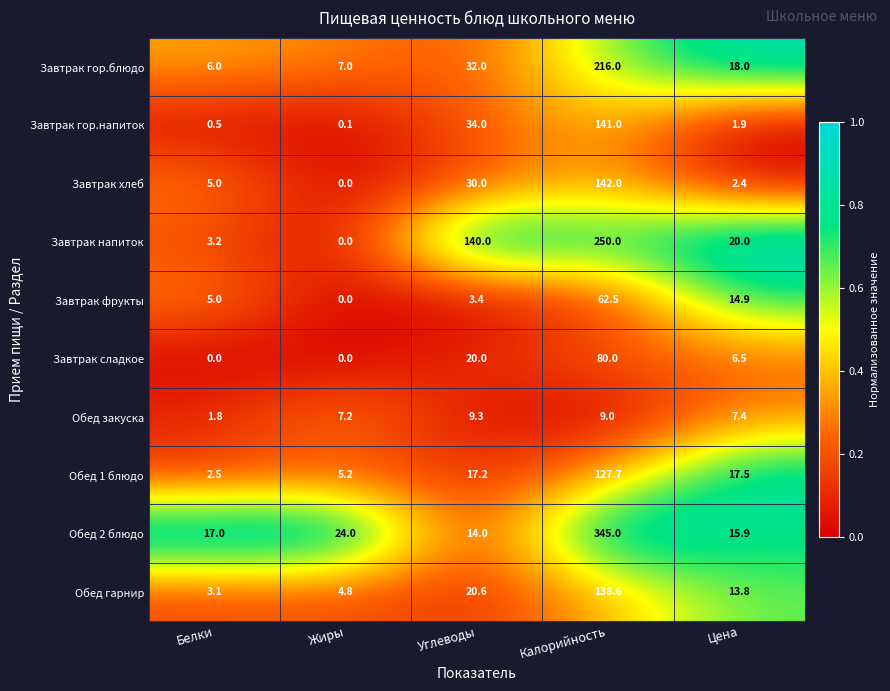

Between Жиры and Углеводы, which series saw the biggest shift?

Завтрак напиток